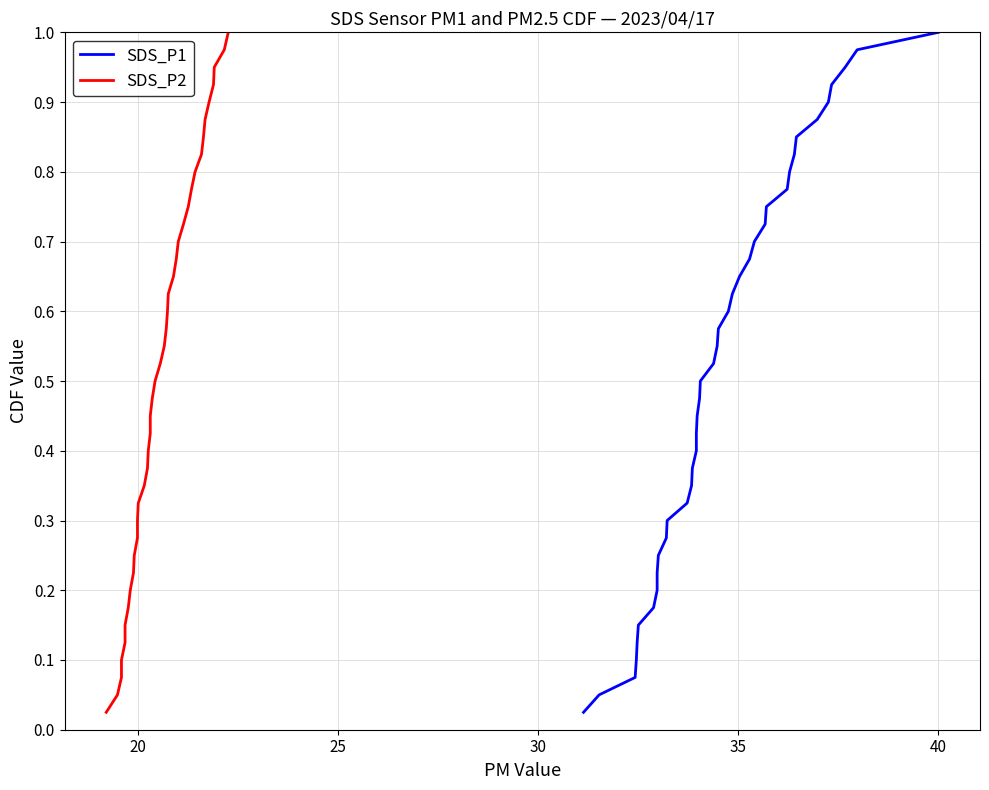

True or false: SDS_P1 and SDS_P2 cross at least once.

False